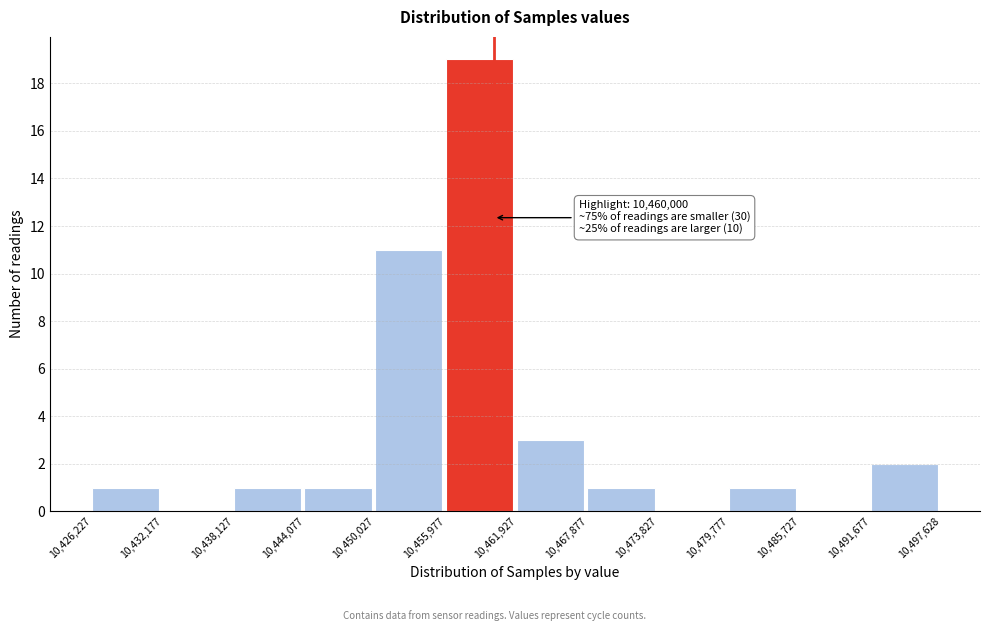

Over which range of the x-axis is the bar tallest?

10,455,977 to 10,461,927